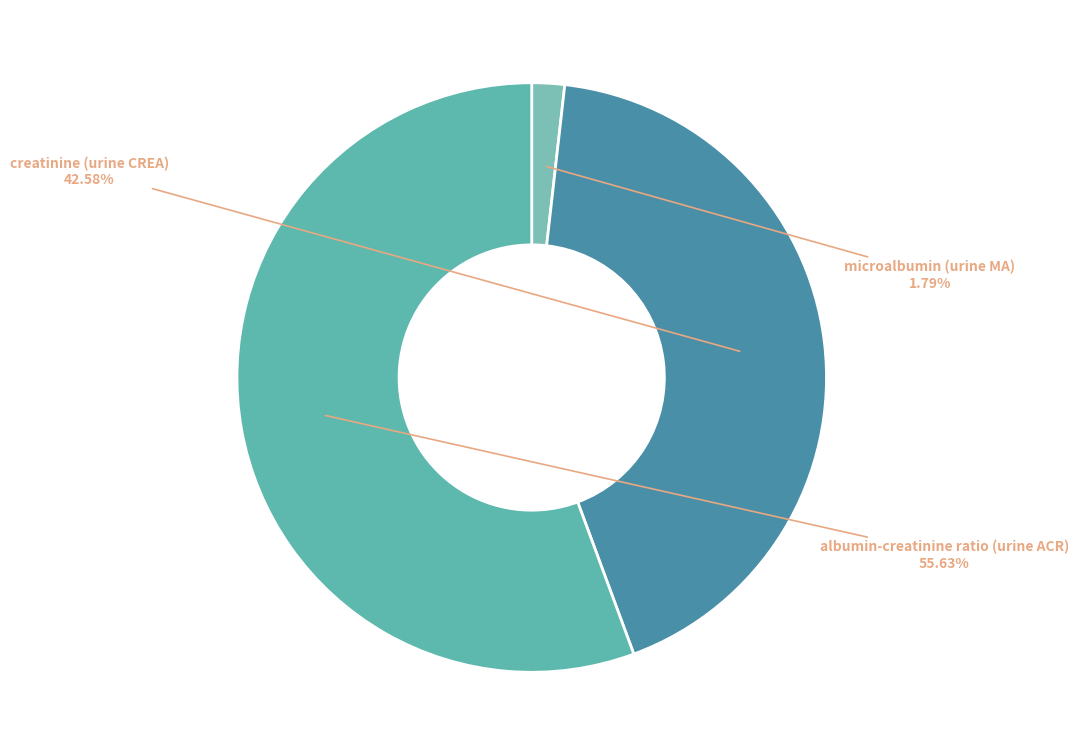

Which category accounts for the majority?

albumin-creatinine ratio (urine ACR)